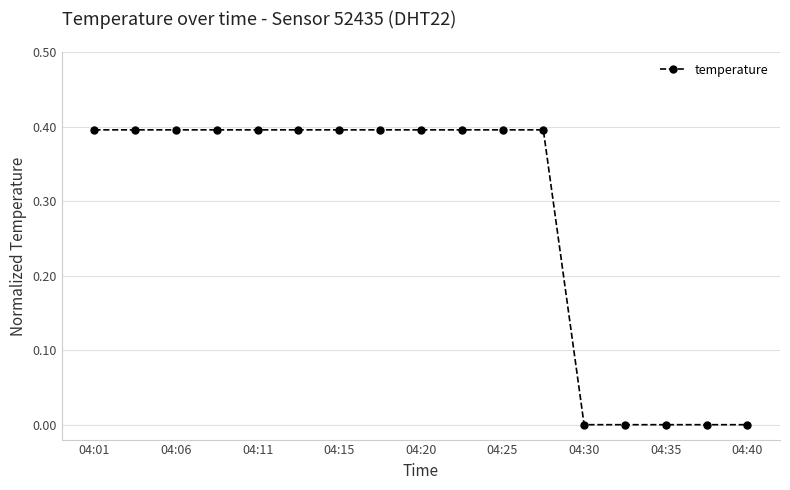

How many data points does each series have?

17